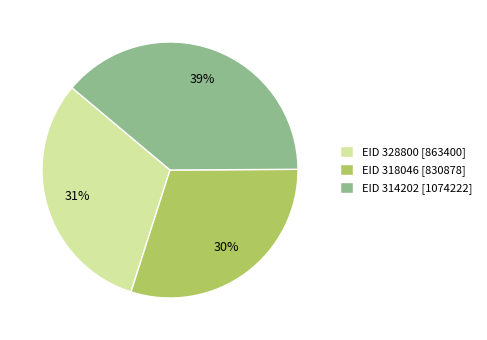

How many slices are in this pie chart?

3